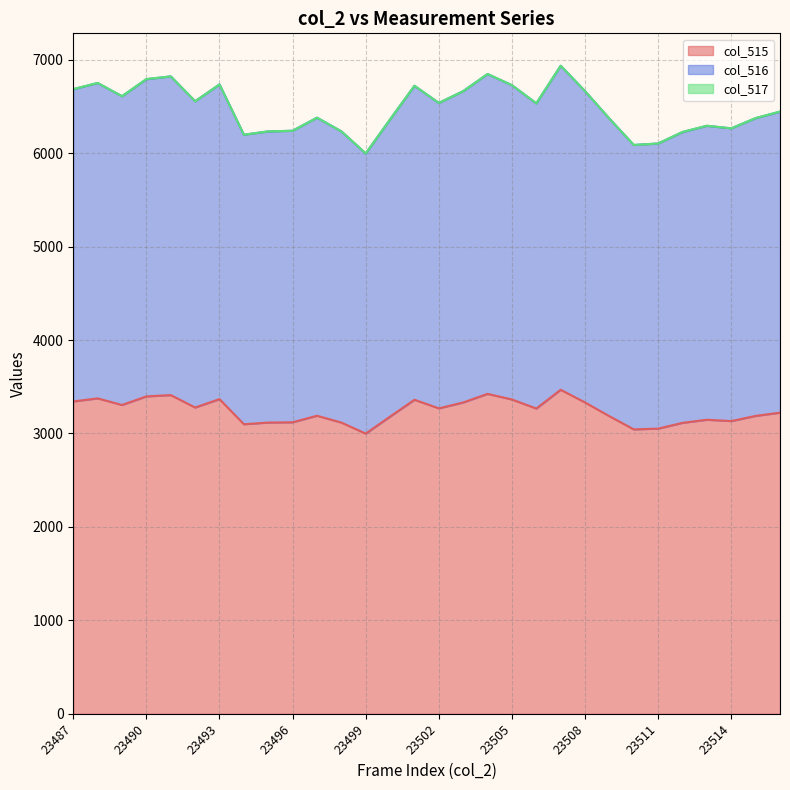

The value of col_515 at 23487 is 3343. True or false?

True